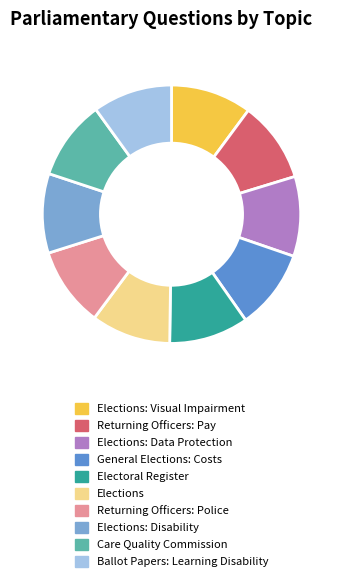

Is Elections: Disability the majority of the pie?

No